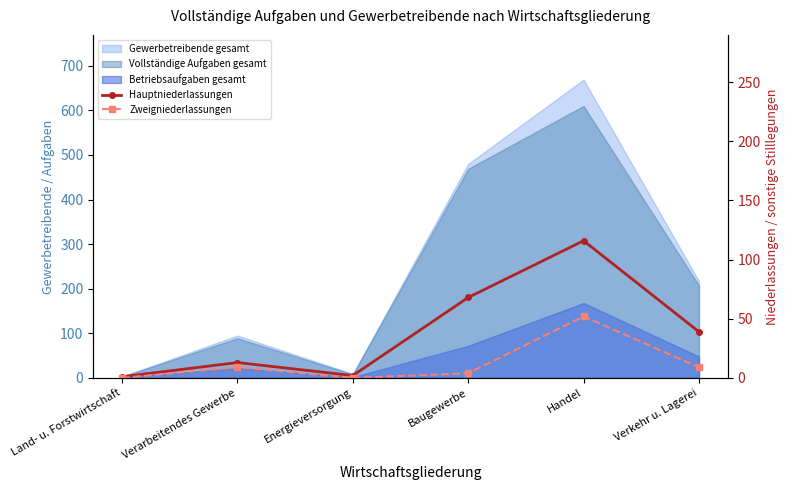

How many data points in Zweigniederlassungen are above 9?

1